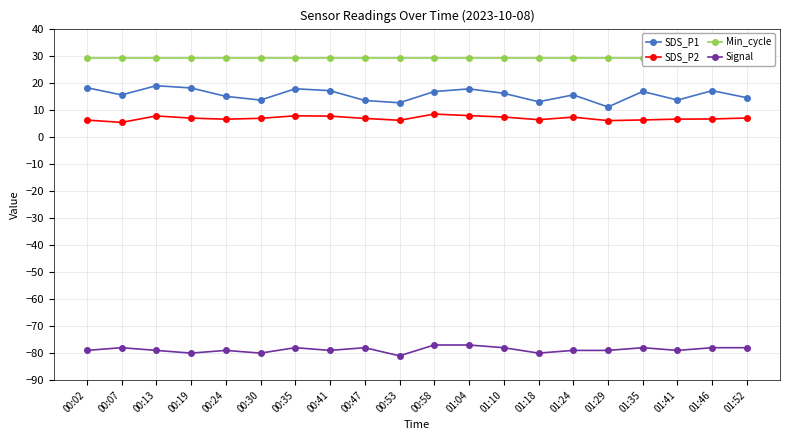

Which series has the largest total across all categories?

Min_cycle